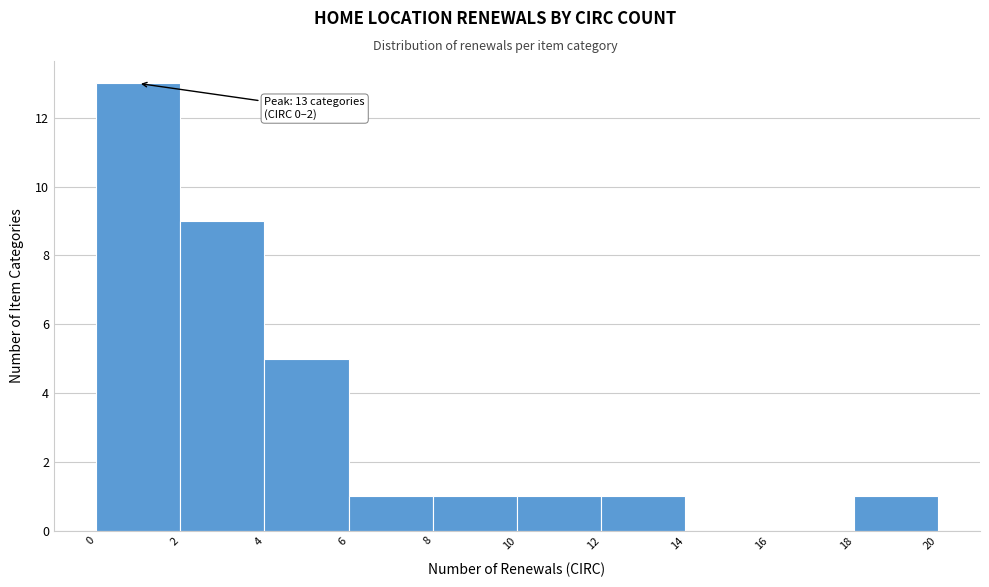

Which range on the x-axis has the tallest bar?

0 to 2